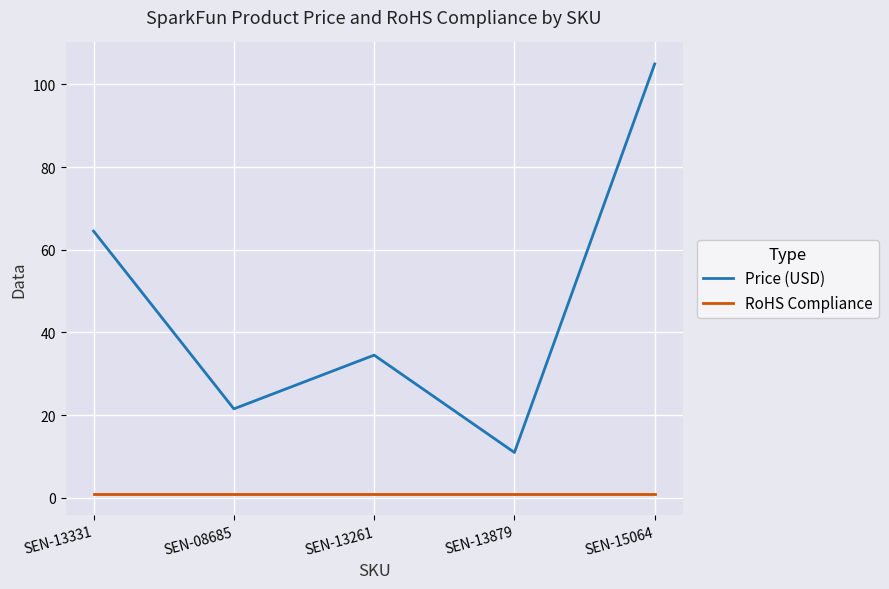

What is the smallest value displayed?

1.0